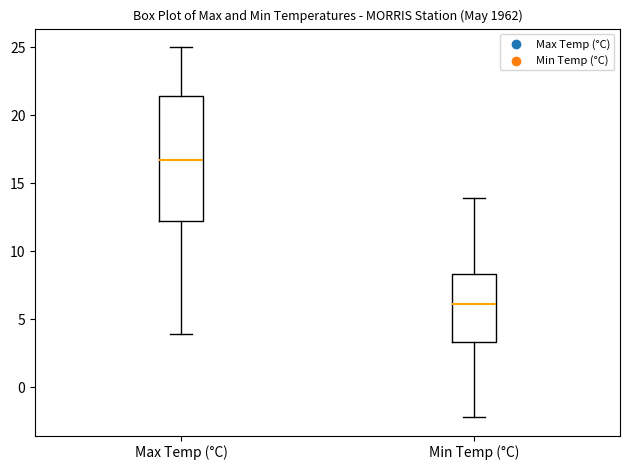

Reading left to right, read every box against the y-axis: the position of its median line, the range the box covers, and the ends of its whiskers. The values are not printed on the chart, so give them approximately, as read against the axis.

Max Temp (°C): median 16.5, box 12.5 to 21.5, whiskers 4.0 to 25.0
Min Temp (°C): median 6.0, box 3.5 to 8.5, whiskers -2.0 to 14.0